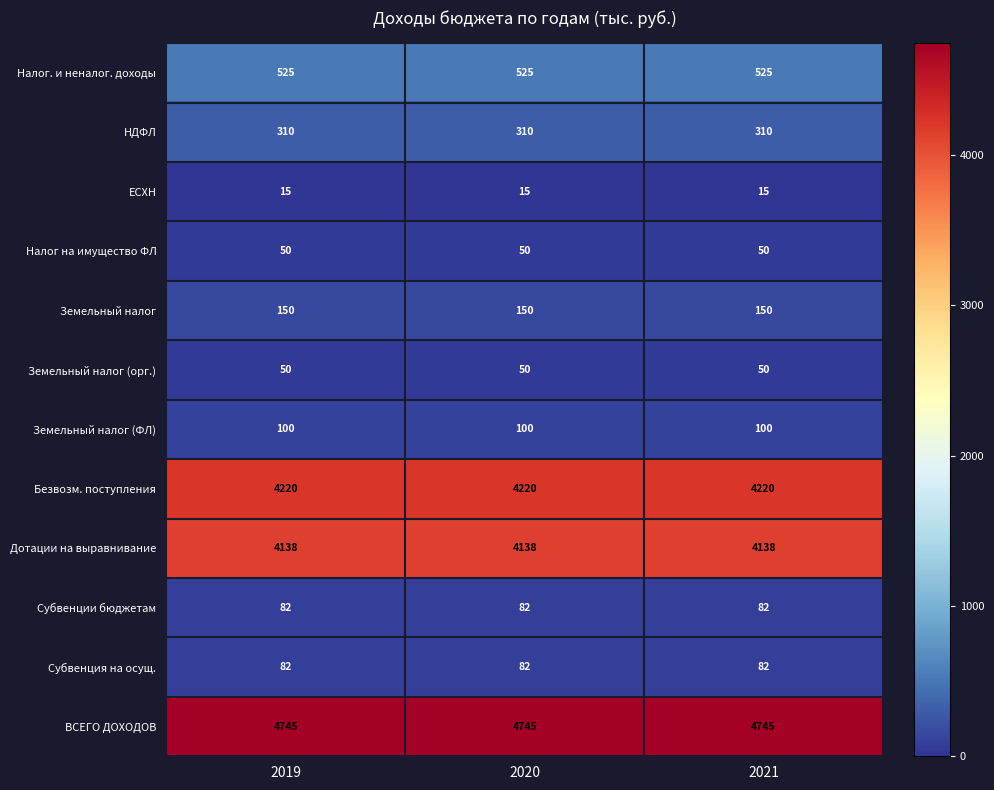

What is the spread (max minus min) of values at 2020?

4730